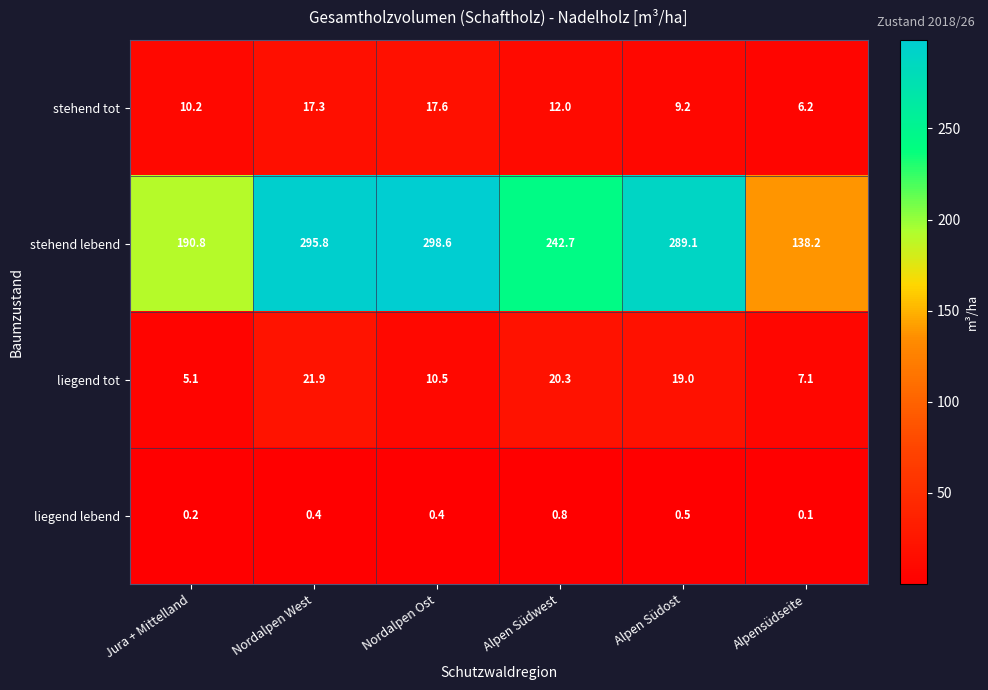

Count the liegend lebend values in the range 0 to 1.

6